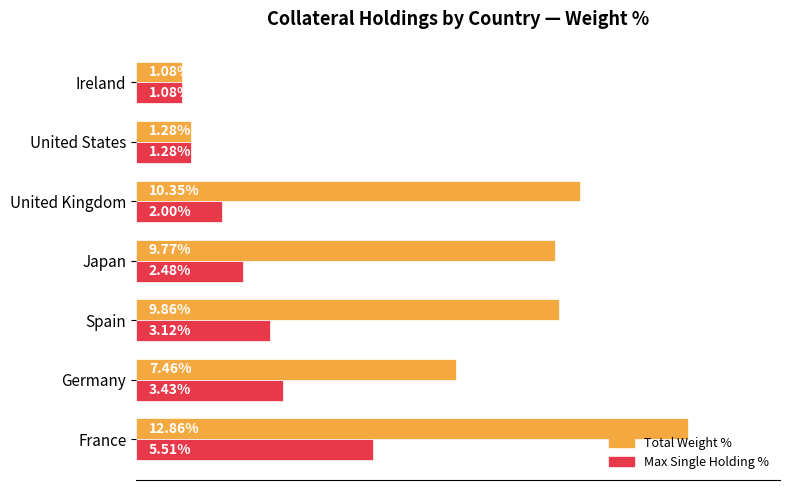

Which label corresponds to the smallest value in the chart?

Ireland